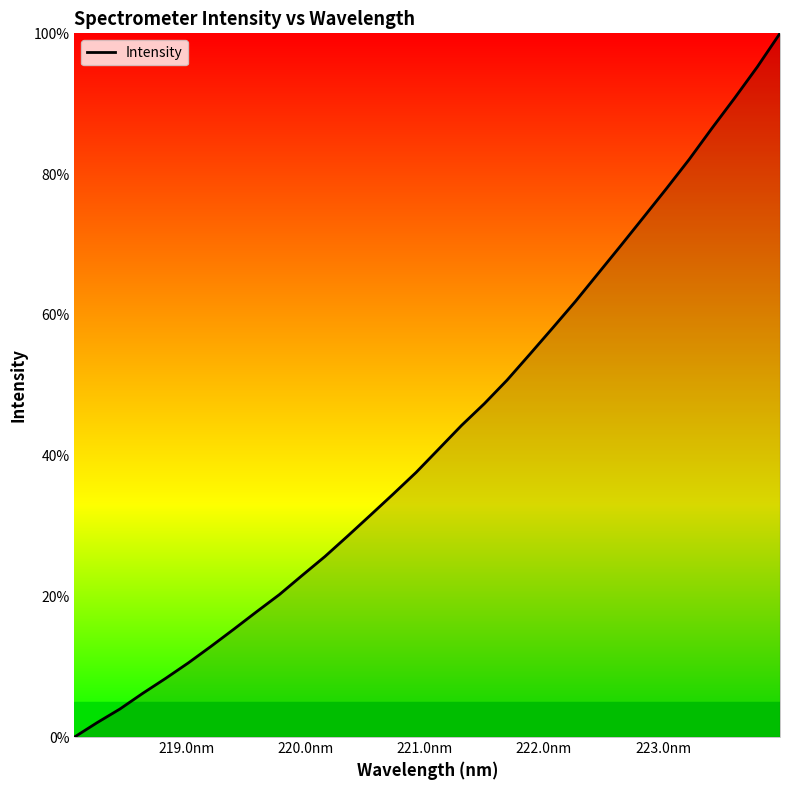

What is the difference between the maximum and minimum values?

100.0